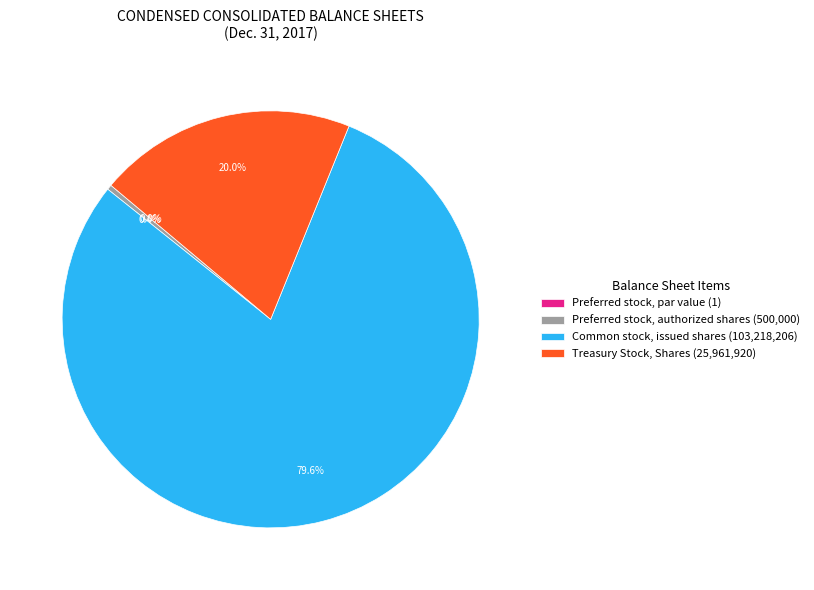

To the nearest percent, what is the combined percentage of Treasury Stock, Shares and Preferred stock, issued shares?

20%